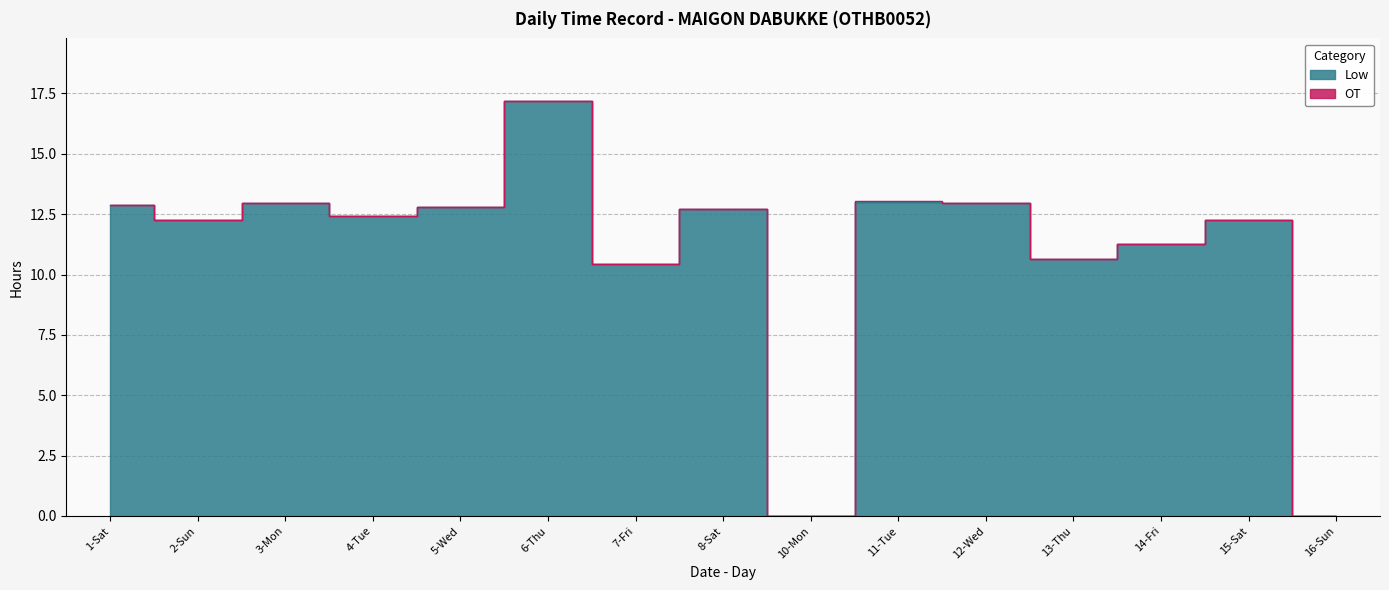

Reading left to right, what are all the values shown in this chart?

12.9	12.3	12.9	12.4	12.8	17.2	10.4	12.7	0.0	13.0	13.0	10.7	11.3	12.3	0.0